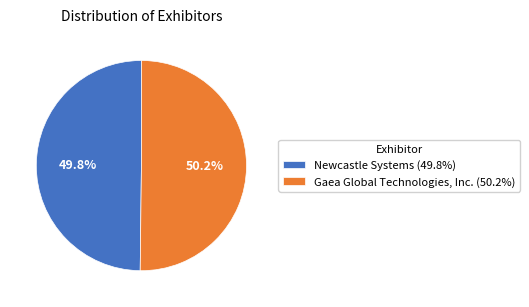

To the nearest percent, what portion does Gaea Global Technologies, Inc. represent?

50%